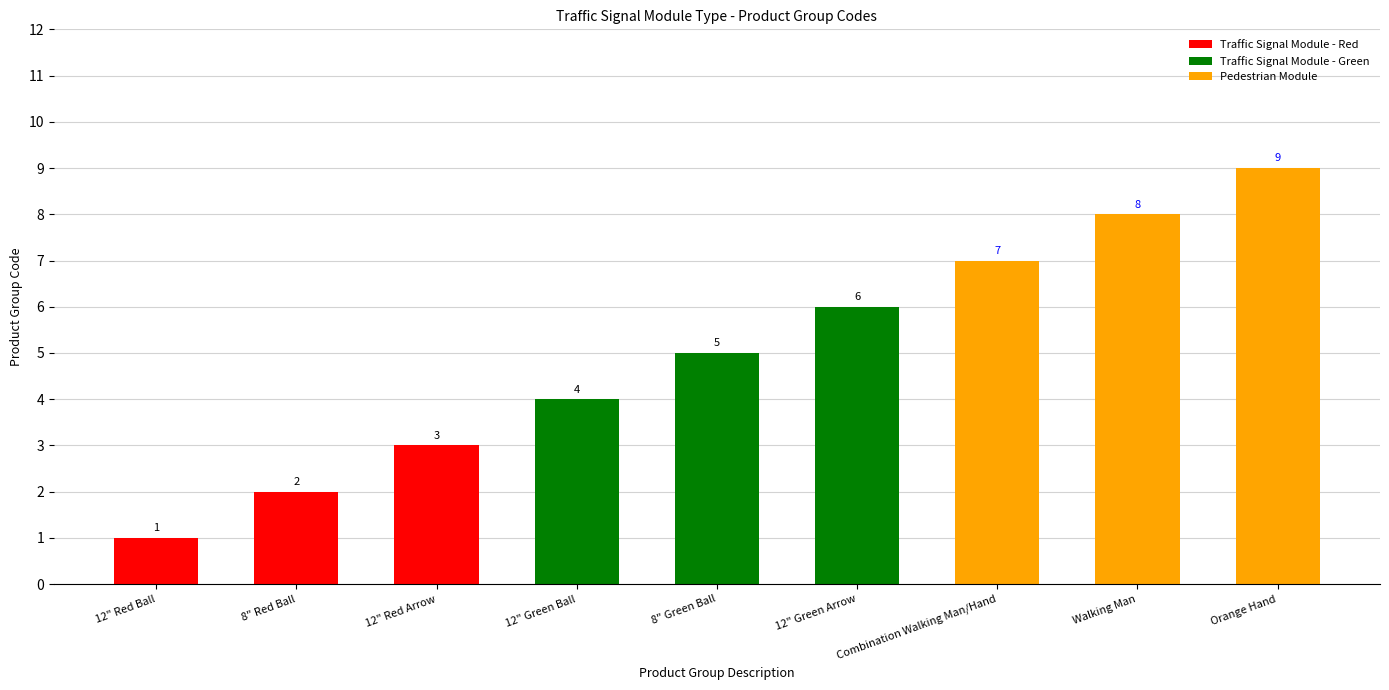

Between Combination Walking Man/Hand and 8" Green Ball, which is larger?

Combination Walking Man/Hand